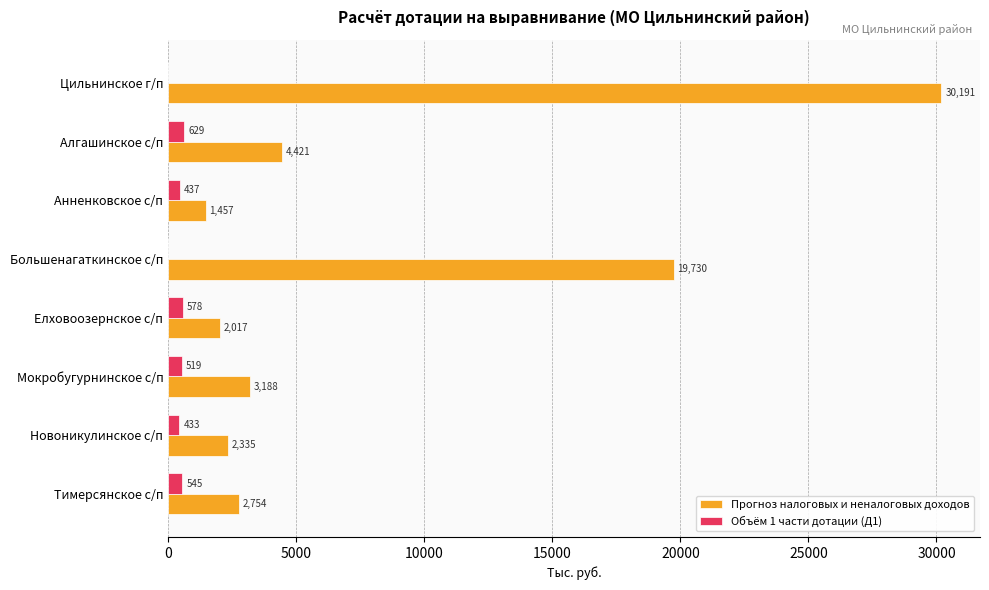

Which category has the highest value in the Прогноз налоговых и неналоговых доходов series?

Цильнинское г/п